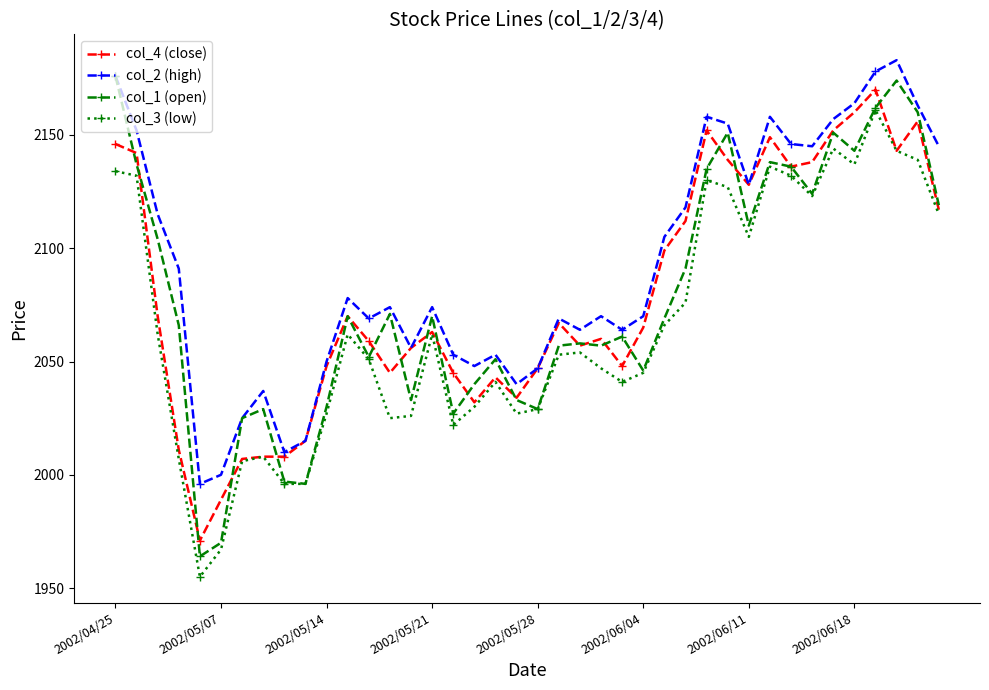

What are all the series names shown in the legend?

col_4 (close), col_2 (high), col_1 (open), col_3 (low)